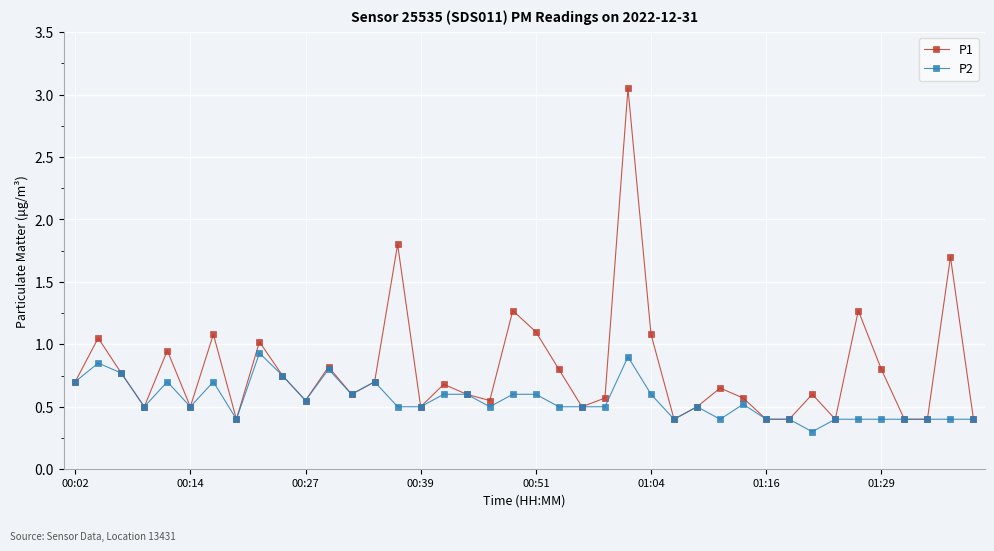

Rank the series by their average value, from lowest to highest.

P2, P1